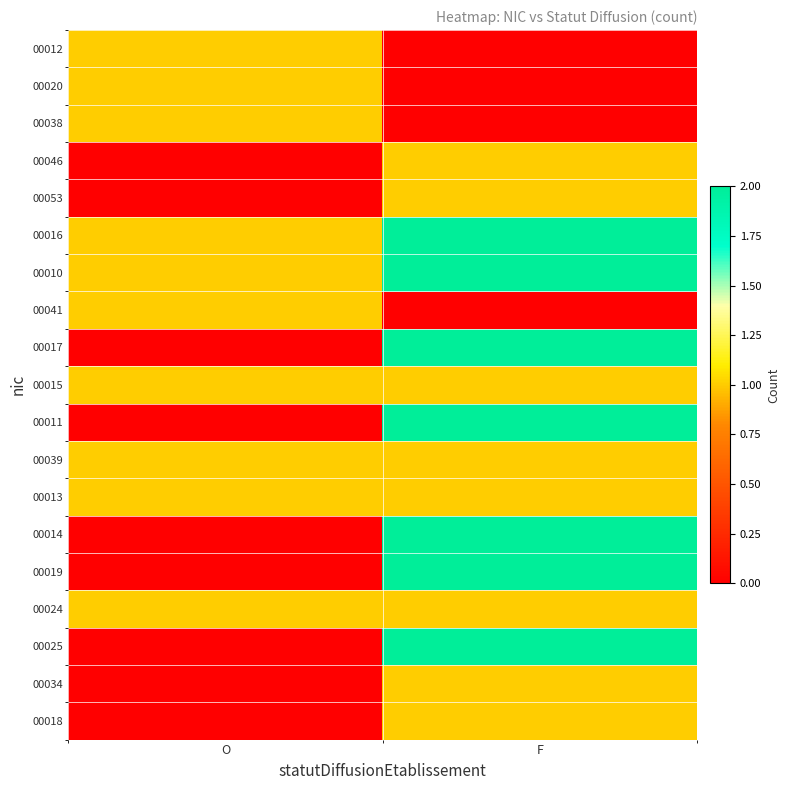

Between O and F, which is larger?

O